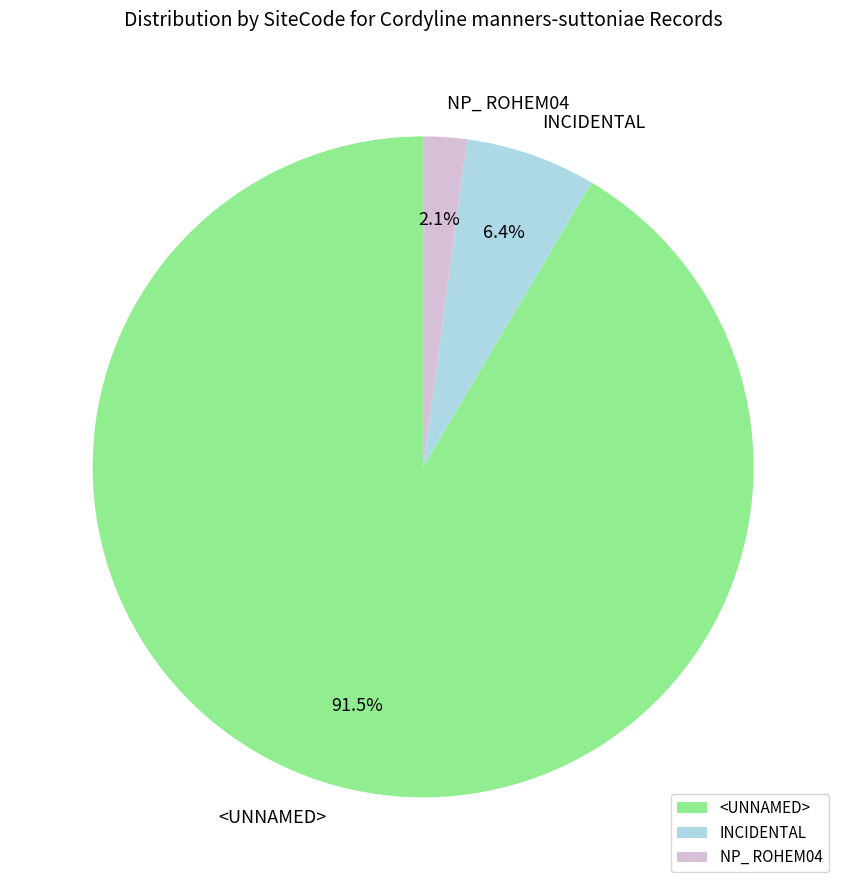

Which slice represents more than half of the pie?

<UNNAMED>